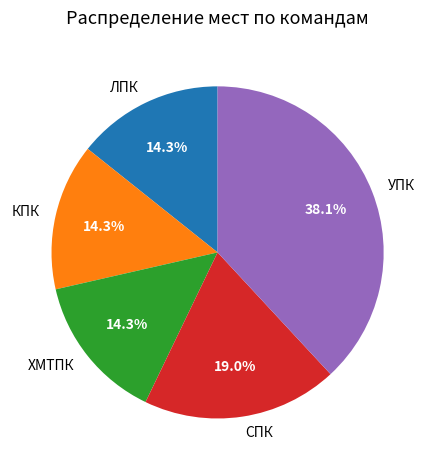

Which has a higher value, ЛПК or УПК?

УПК